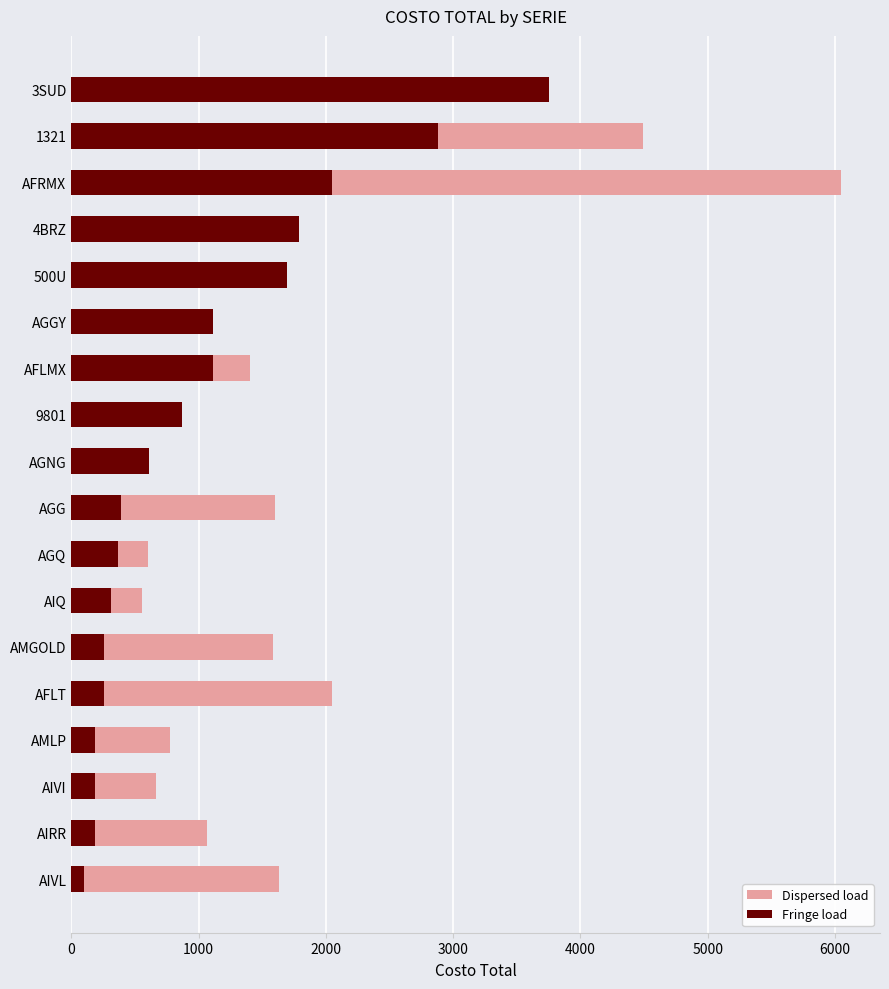

Is the value of Dispersed load at AMGOLD greater than the value of Fringe load at AIRR?

Yes